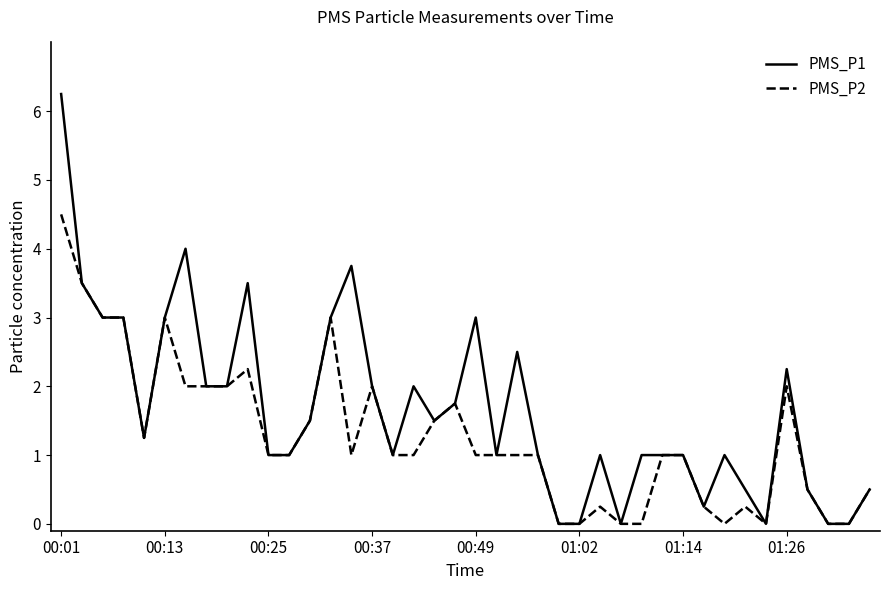

List the series in order of their overall mean, lowest first.

PMS_P2, PMS_P1